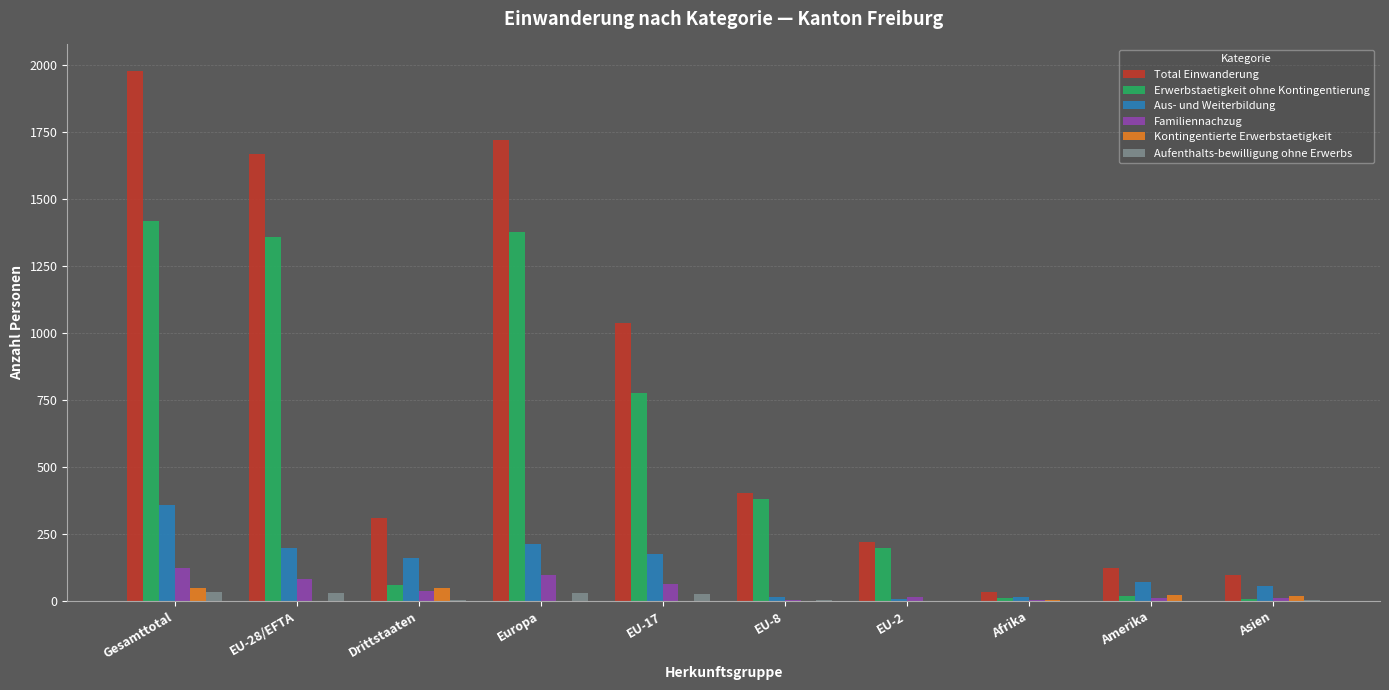

Where does the Aufenthalts-bewilligung ohne Erwerbs series first go above 4?

Gesamttotal